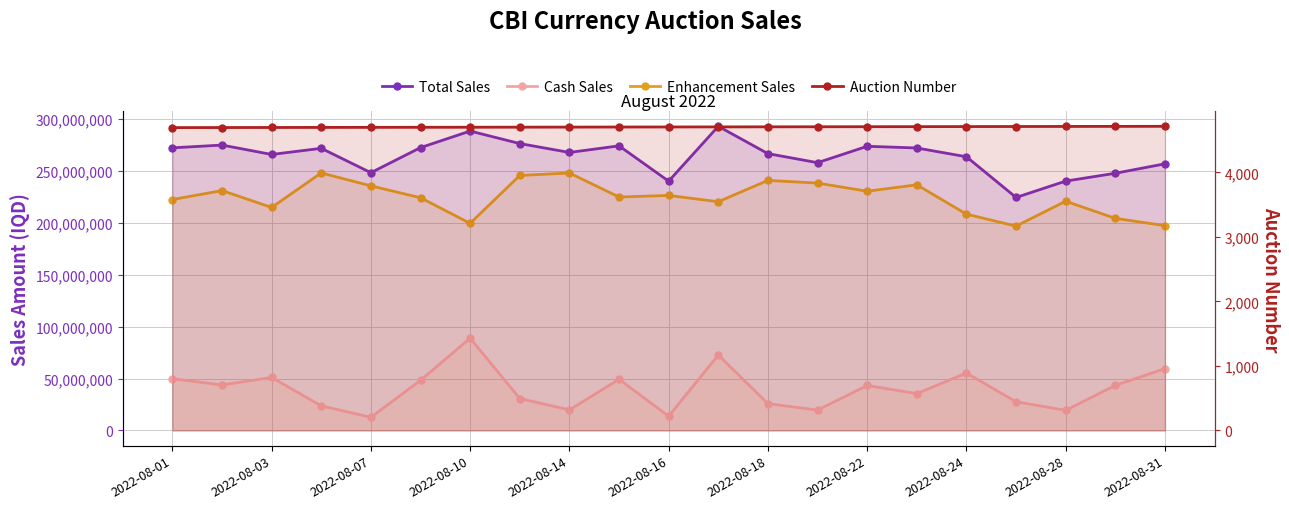

Where is Total Sales nearest to the value 258737594?

13